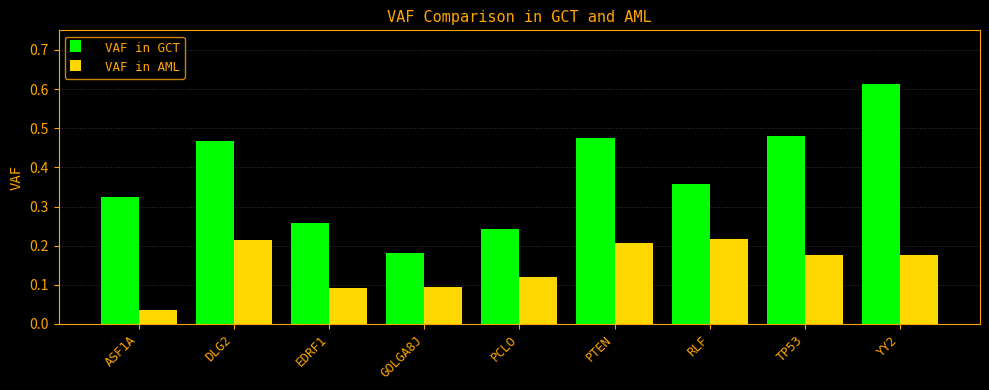

What position from the right is YY2?

1